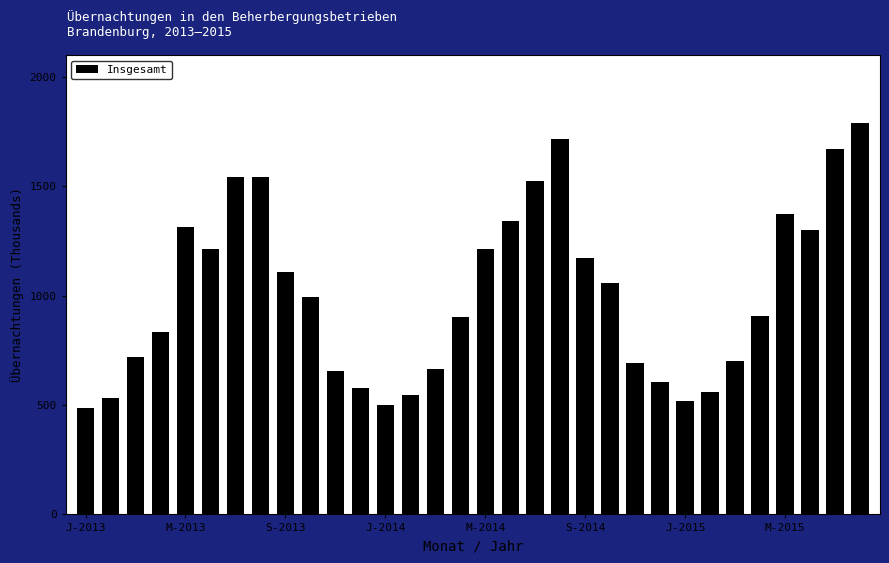

What is the value of the 20th bar from the left?

1717.6